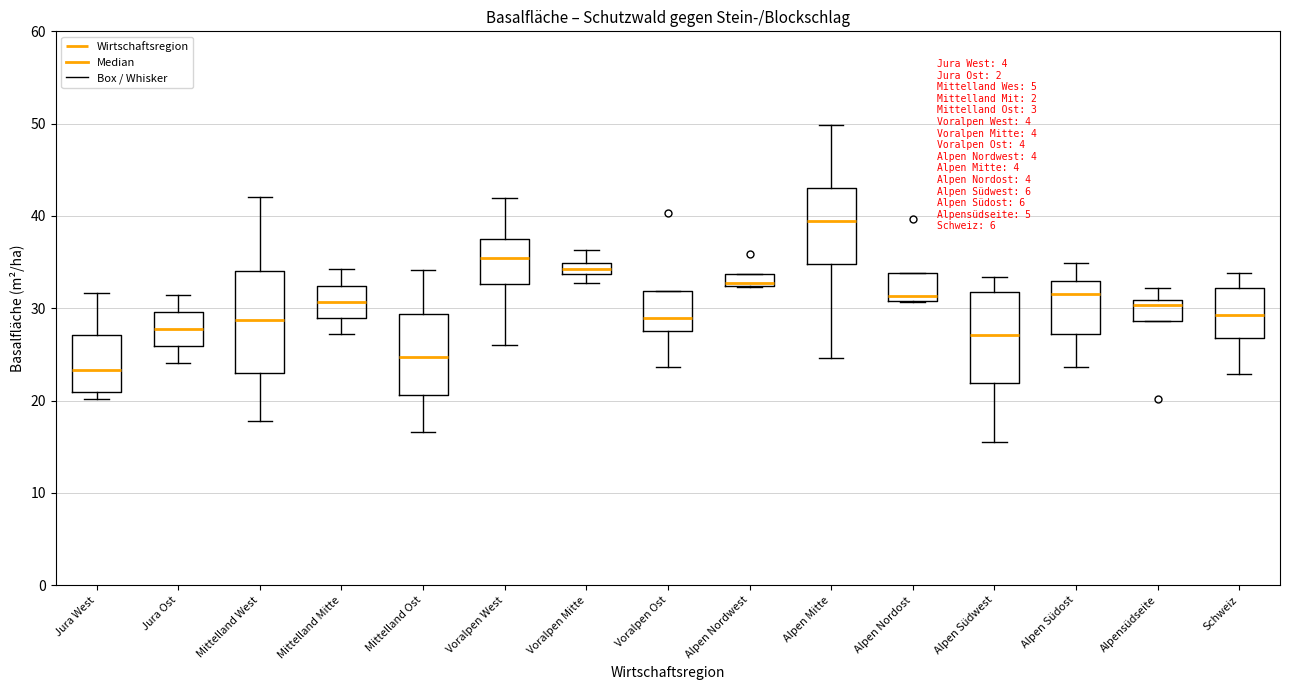

Comparing the boxes themselves (not the whiskers), which one is the tallest?

Mittelland West